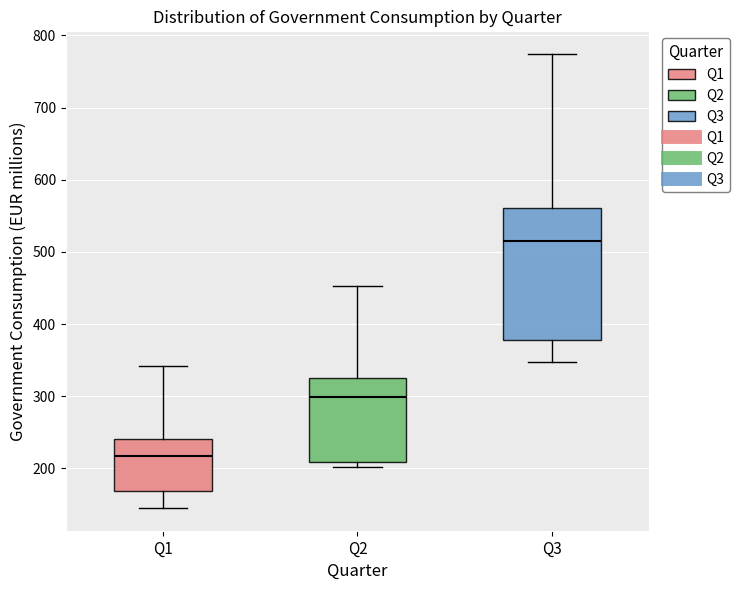

Reading left to right, transcribe this box plot: for each box, give where its median line is, the range the box spans, and where its two whiskers end, as read against the y-axis. The values are not printed on the chart, so give them approximately, as read against the axis.

Q1: median 220, box 170 to 240, whiskers 150 to 340
Q2: median 300, box 210 to 330, whiskers 200 to 450
Q3: median 520, box 380 to 560, whiskers 350 to 770